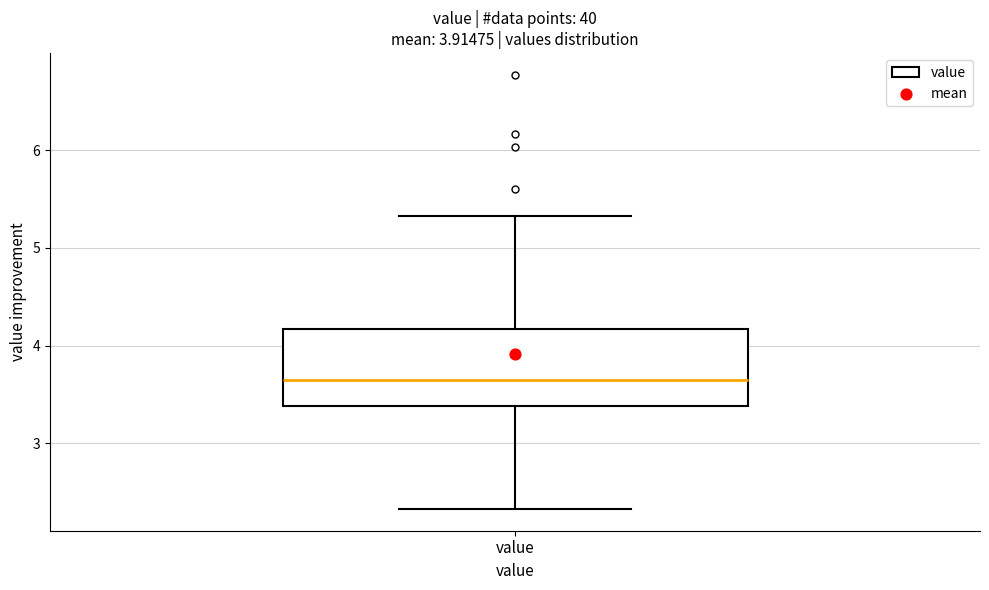

Transcribe this box plot: give where the median line is, the range the box spans, and where the two whiskers end, as read against the y-axis. The values are not printed on the chart, so give them approximately, as read against the axis.

median 3.7, box 3.4 to 4.2, whiskers 2.3 to 5.3